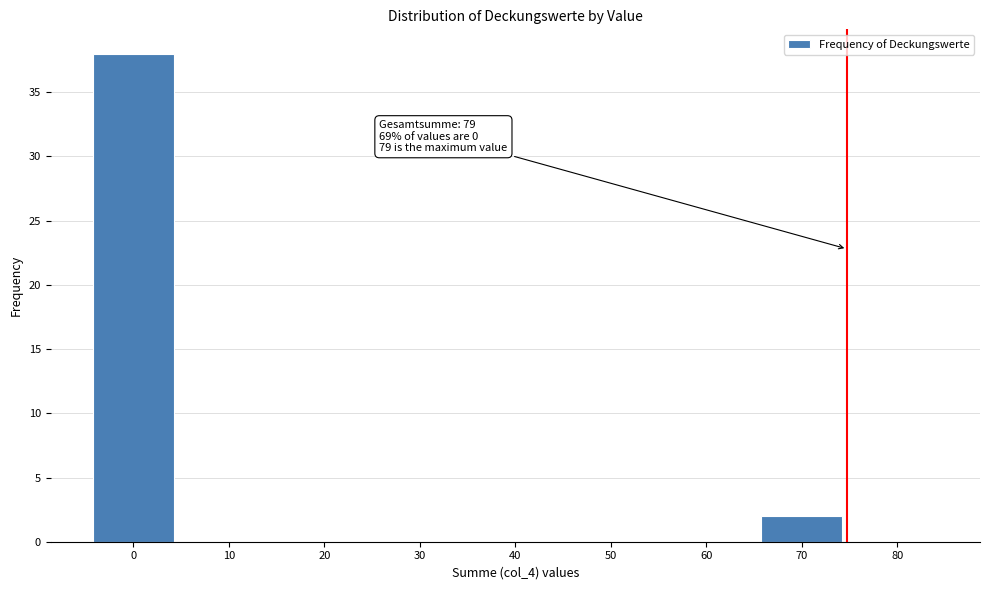

Reading left to right, list all the values displayed in this chart.

0=38	10=0	20=0	30=0	40=0	50=0	60=0	70=2	80=0